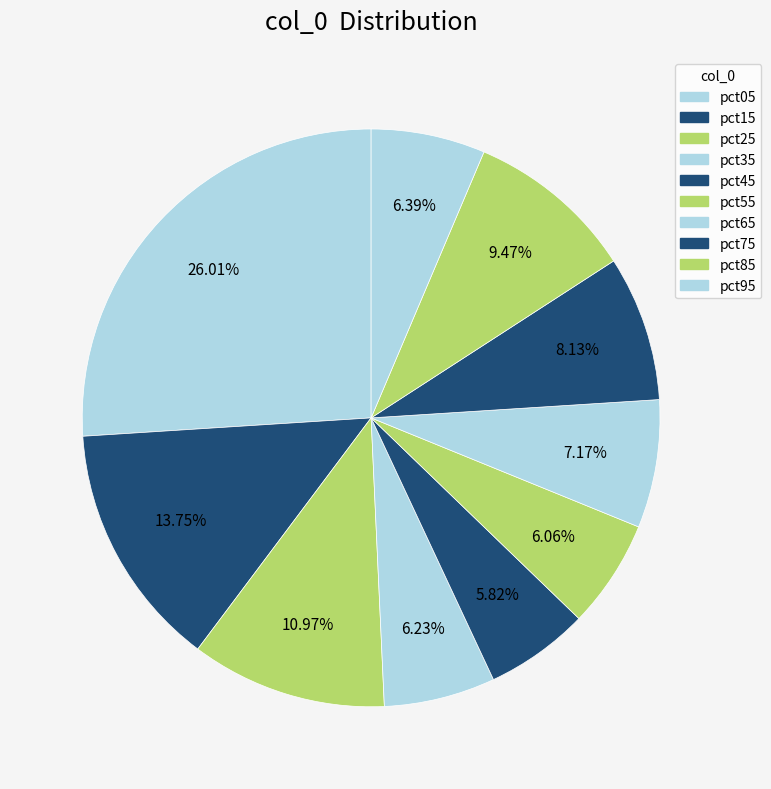

How many segments does this pie chart have?

10